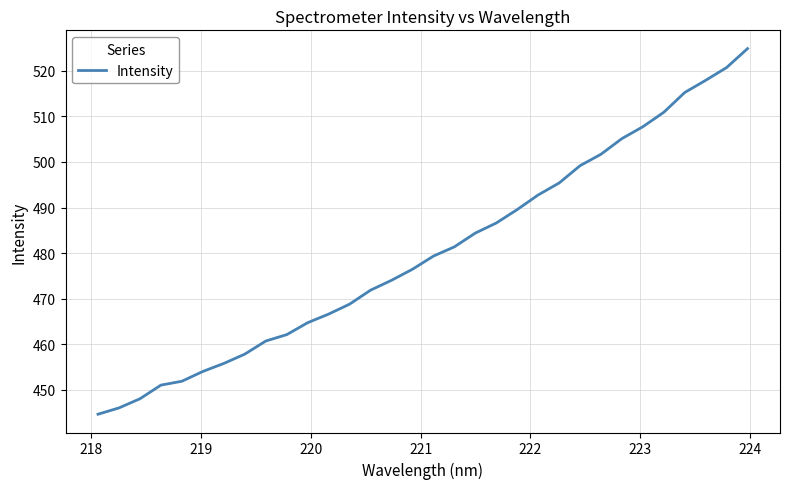

What is the smallest value displayed?

444.6